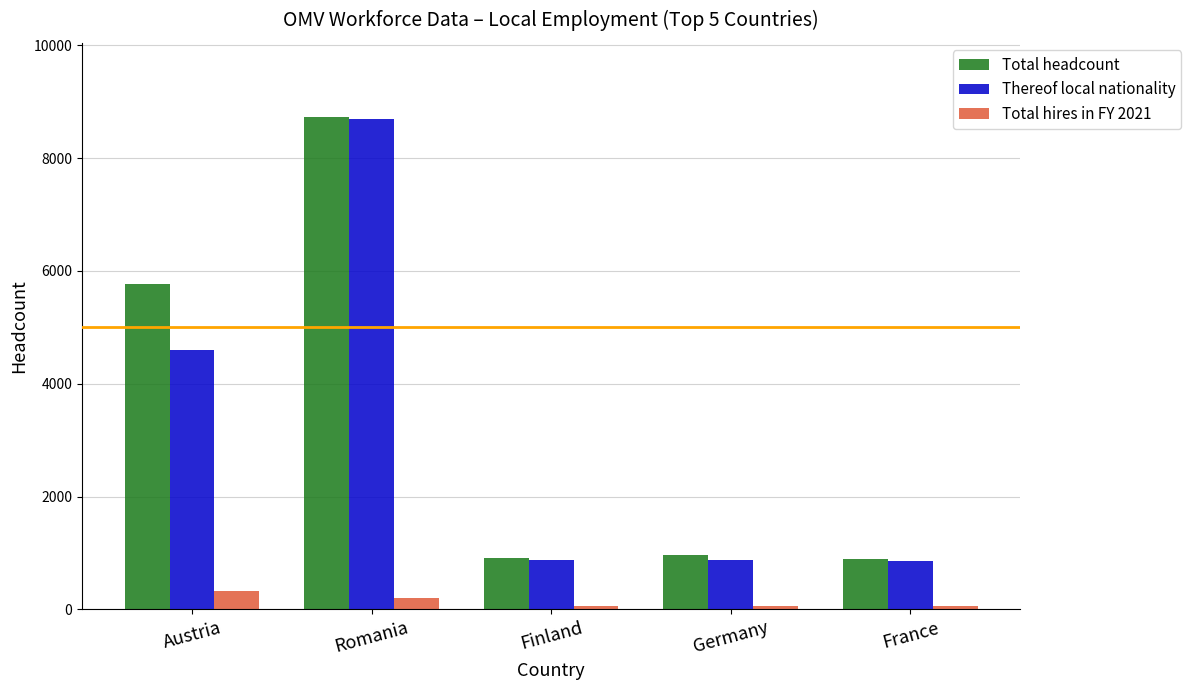

At which category is the sum across all series the highest?

Romania